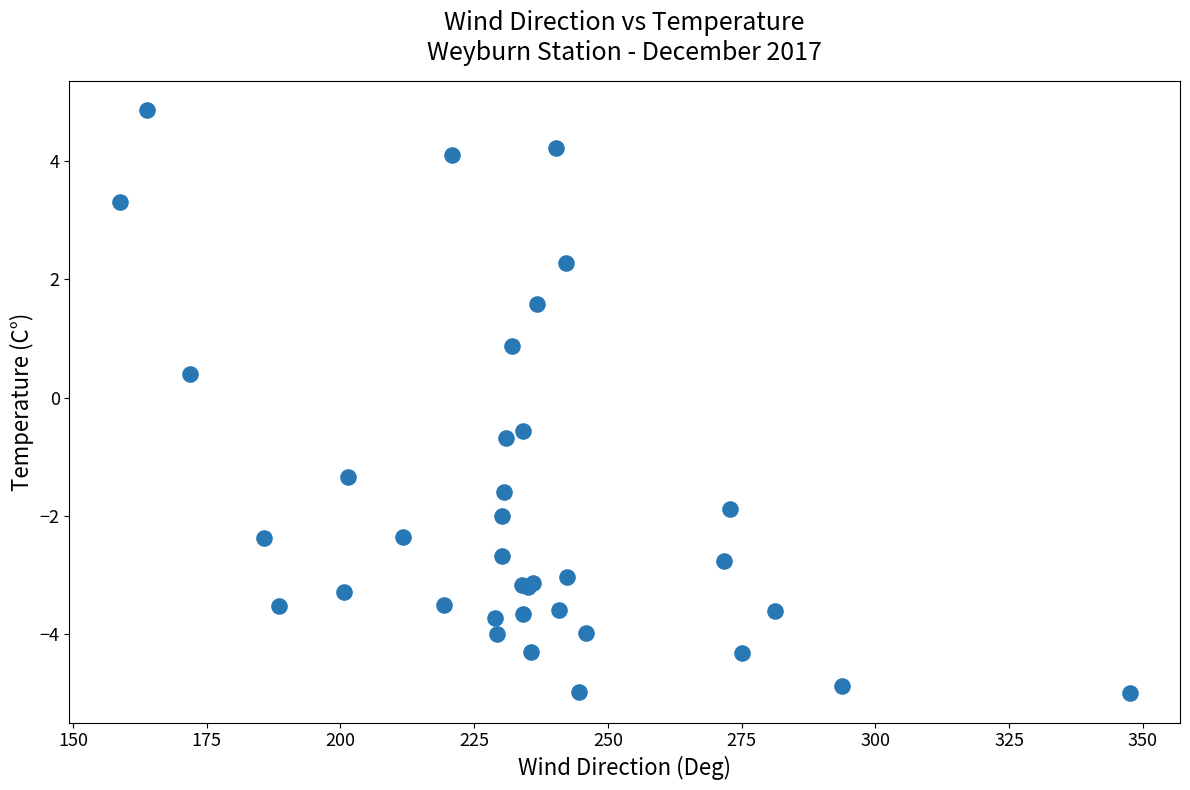

What Y value in the scatter plot is closest to 0?

0.4